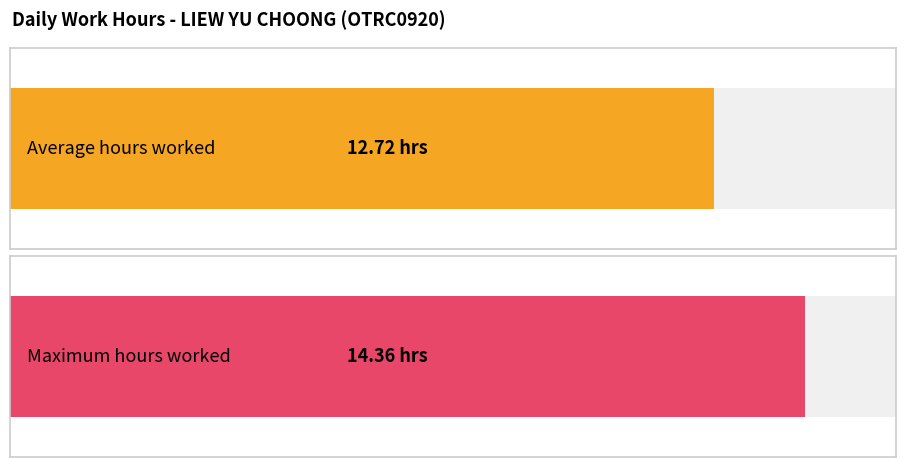

Count the number of data series in this chart.

1